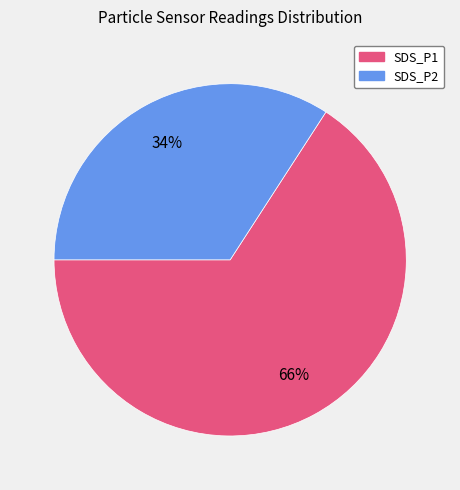

What percentage is the SDS_P1 slice, to the nearest percent?

66%